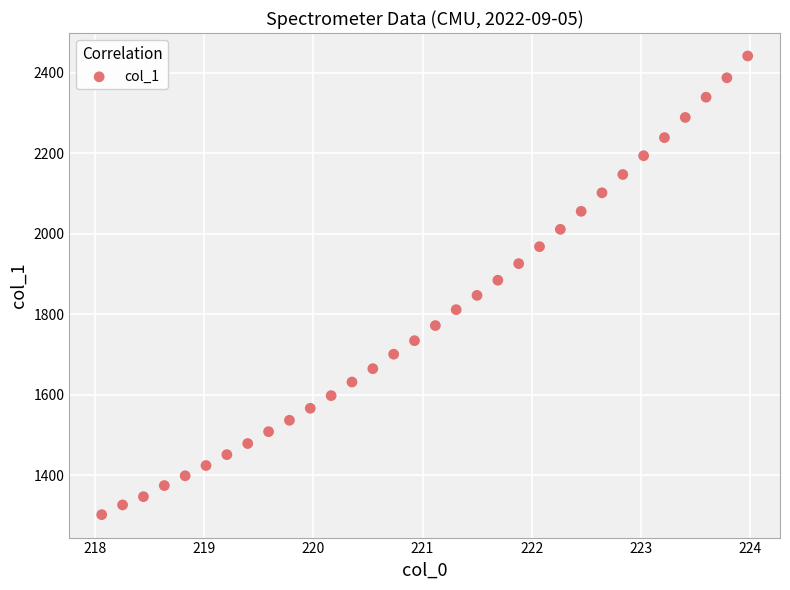

What is the range of X values (max minus min)?

5.9